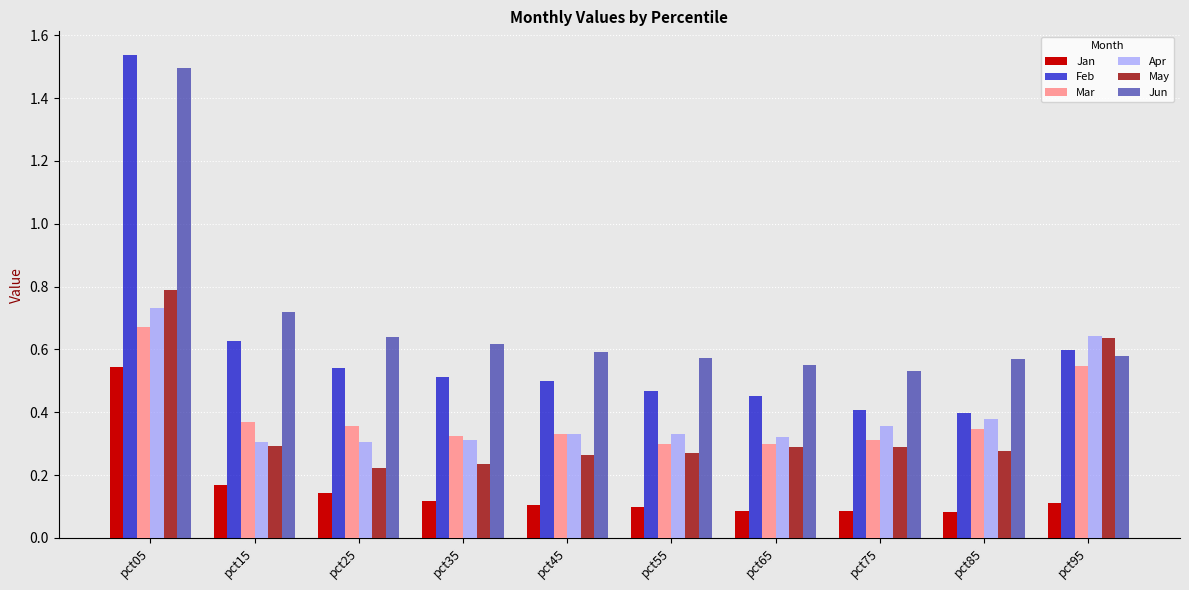

Which series has the largest total across all categories?

Jun